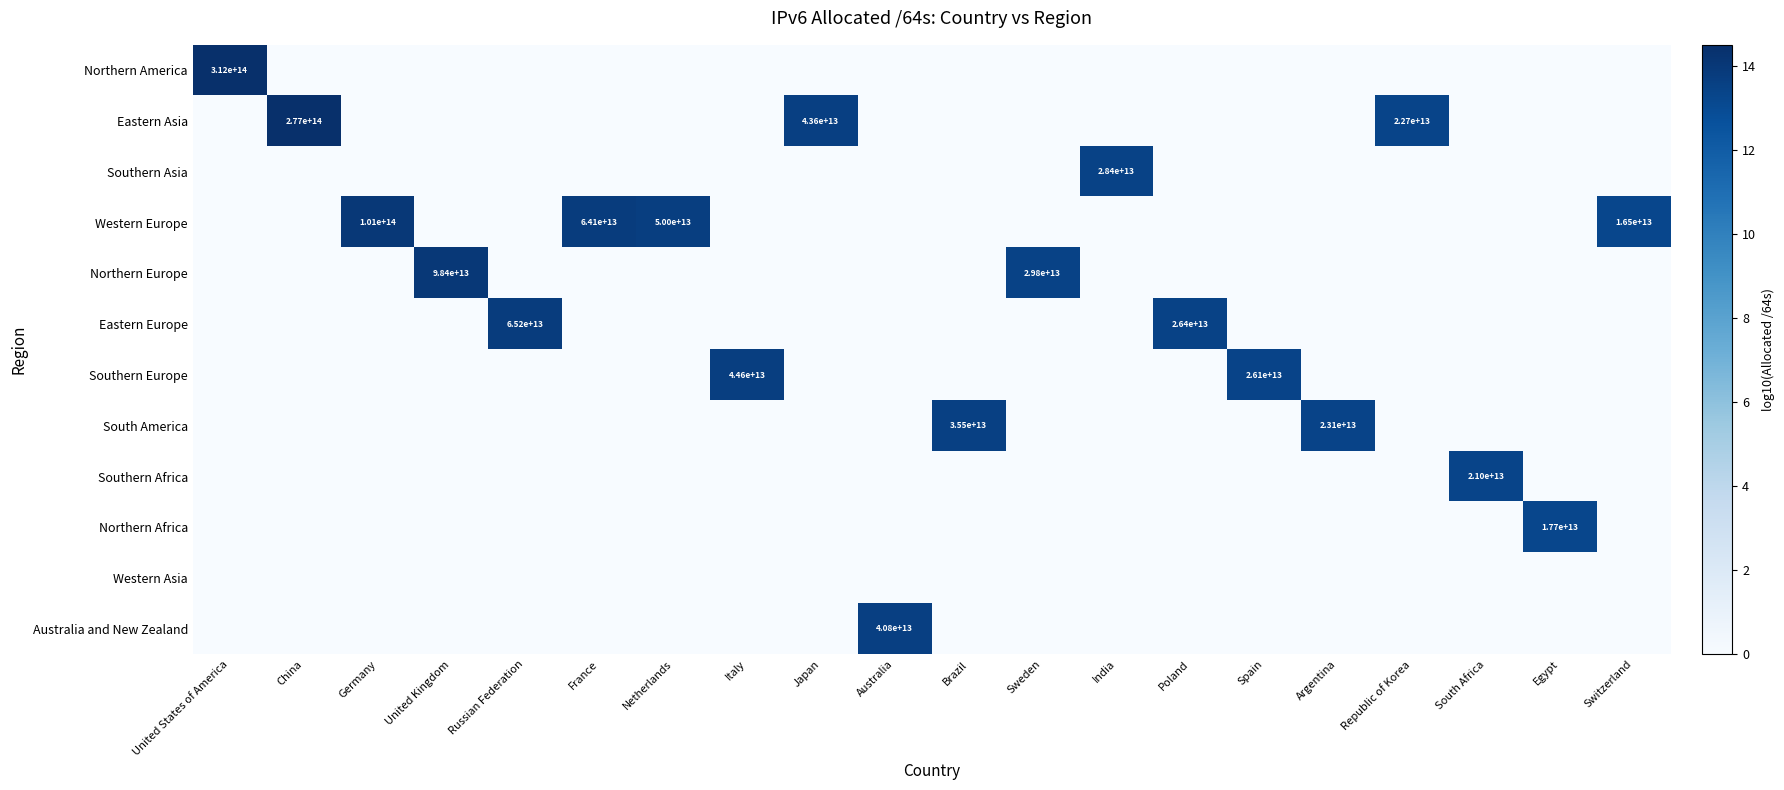

The Eastern Asia series shows 0.0 at Argentina. True or false?

True